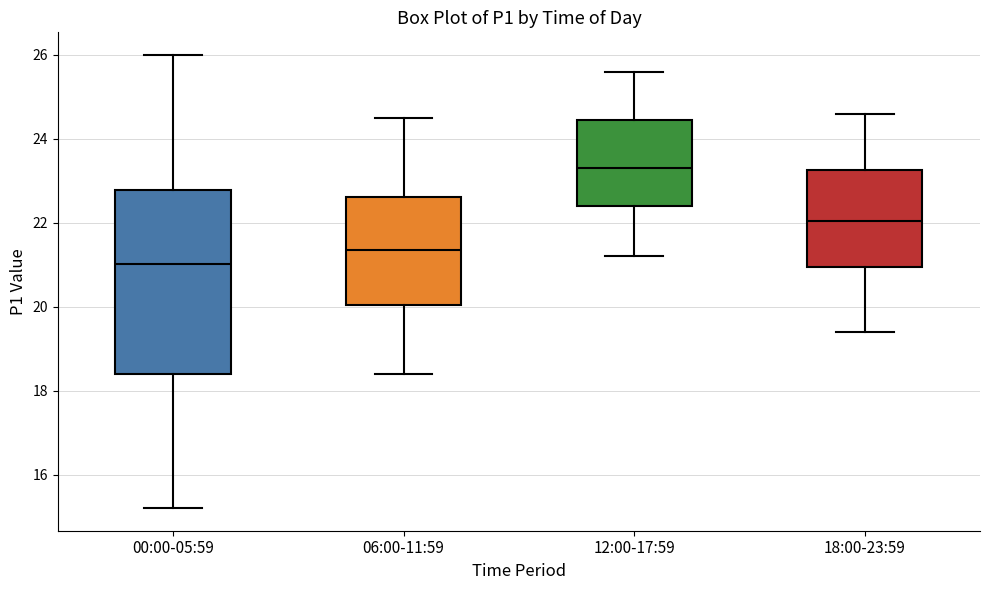

Reading left to right, transcribe this box plot: for each box, give where its median line is, the range the box spans, and where its two whiskers end, as read against the y-axis. The values are not printed on the chart, so give them approximately, as read against the axis.

00:00-05:59: median 21.0, box 18.4 to 22.8, whiskers 15.2 to 26.0
06:00-11:59: median 21.4, box 20.0 to 22.6, whiskers 18.4 to 24.6
12:00-17:59: median 23.4, box 22.4 to 24.4, whiskers 21.2 to 25.6
18:00-23:59: median 22.0, box 21.0 to 23.2, whiskers 19.4 to 24.6